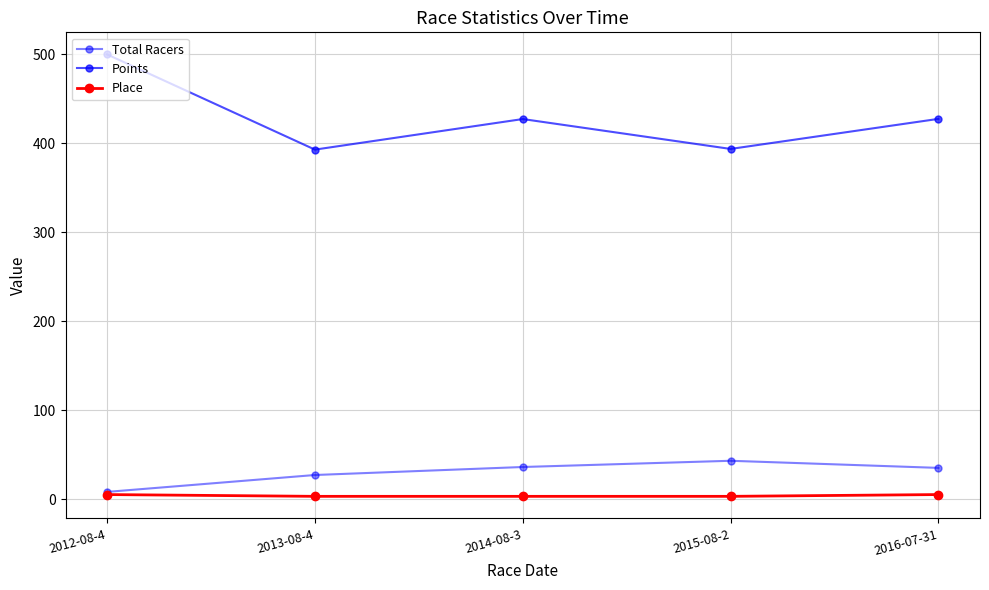

How many data points in Total Racers are less than 35?

2